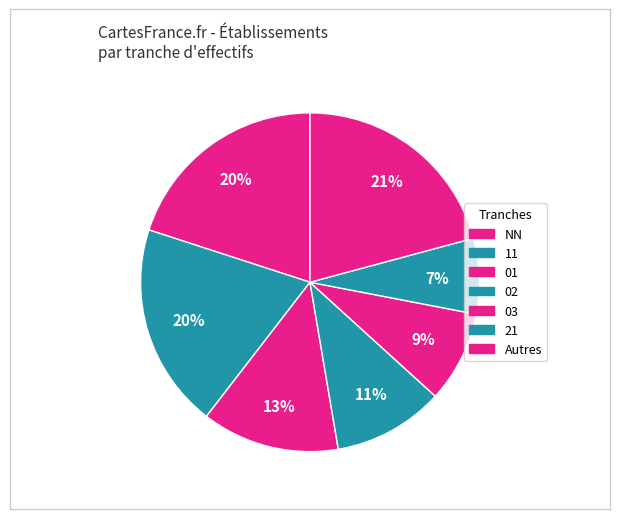

How many segments does this pie chart have?

7